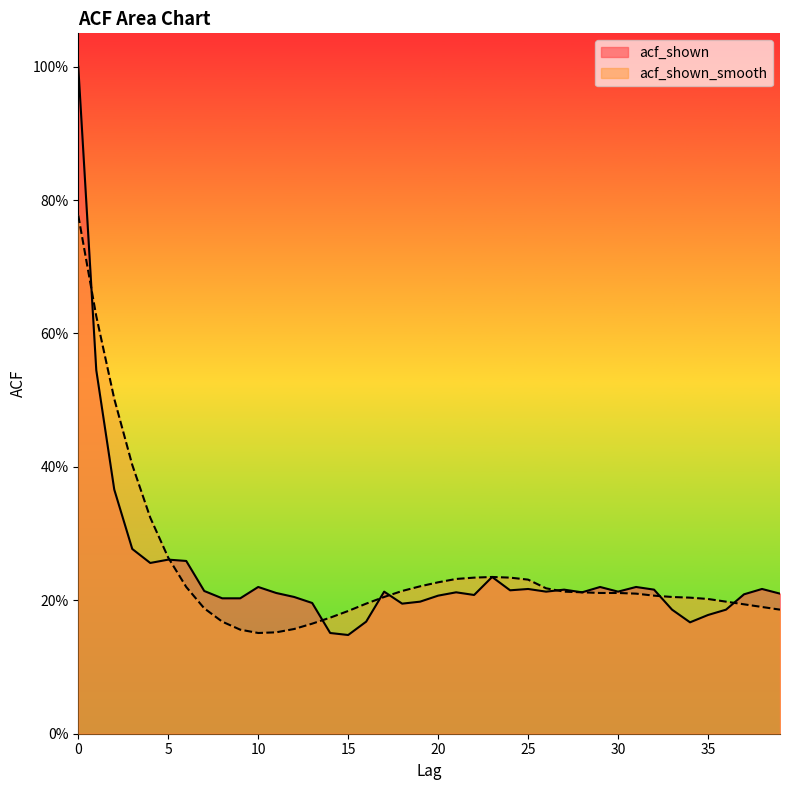

True or false: acf_shown and acf_shown_smooth intersect in this chart.

True